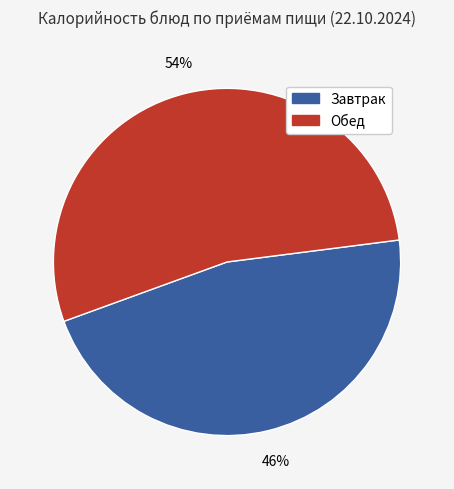

Combined, do Обед and Завтрак account for over 50%?

Yes